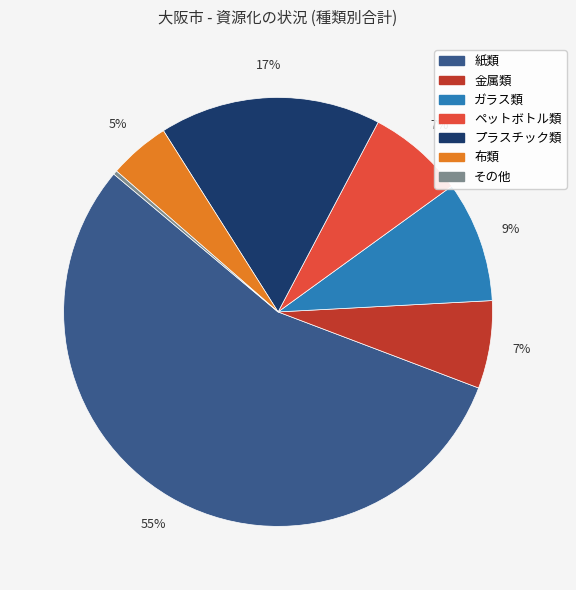

Does any single category account for the majority?

Yes